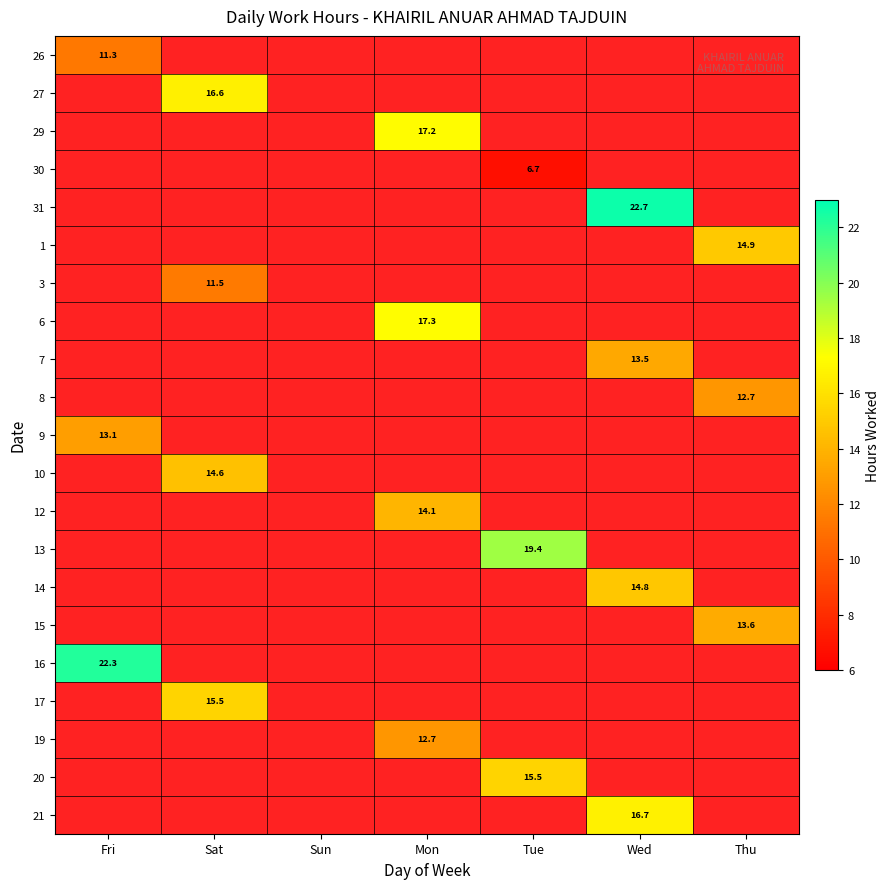

How many data points does each series have?

7